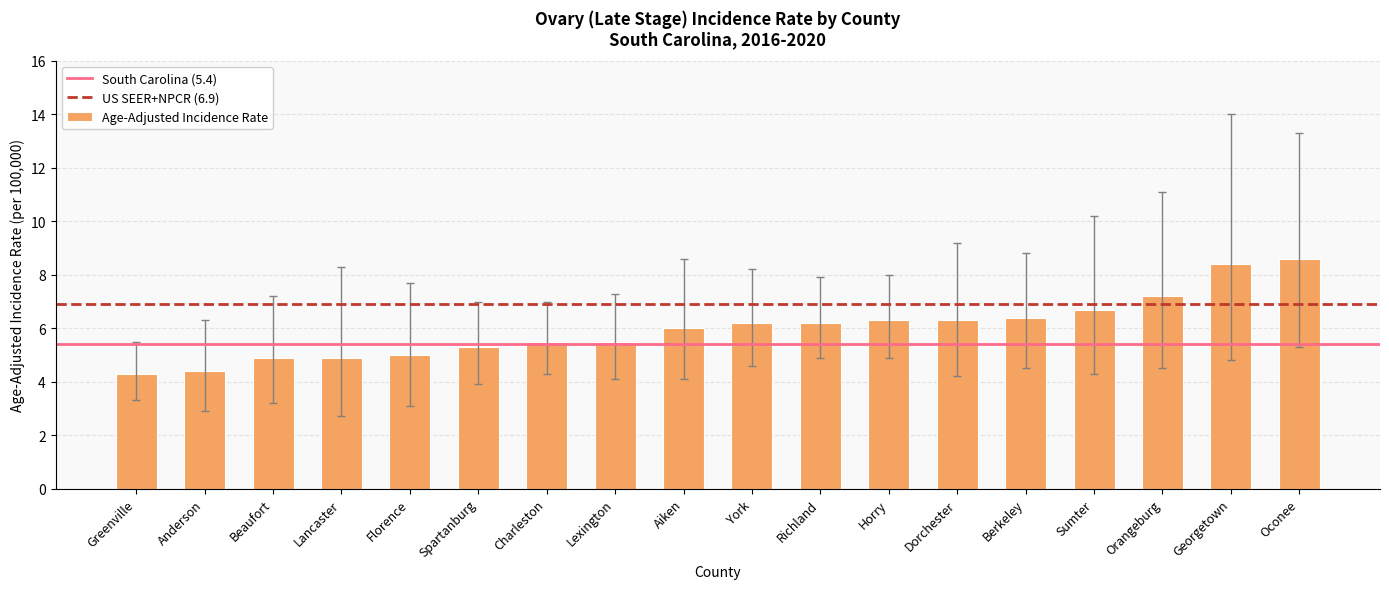

What is the sum of all values?

108.1